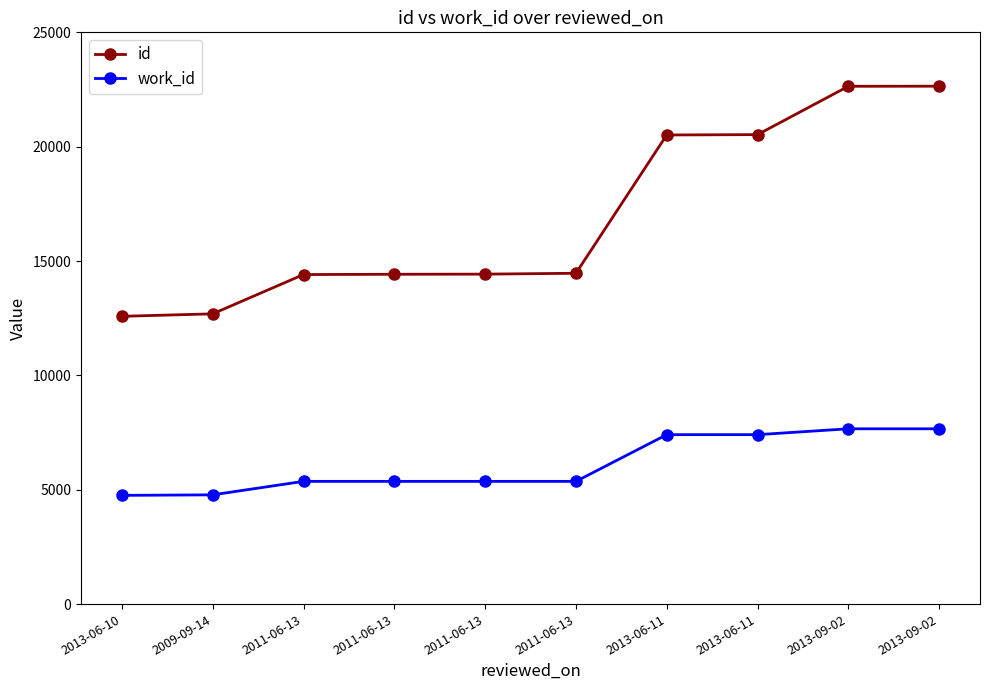

How many categories are shown in the chart?

10